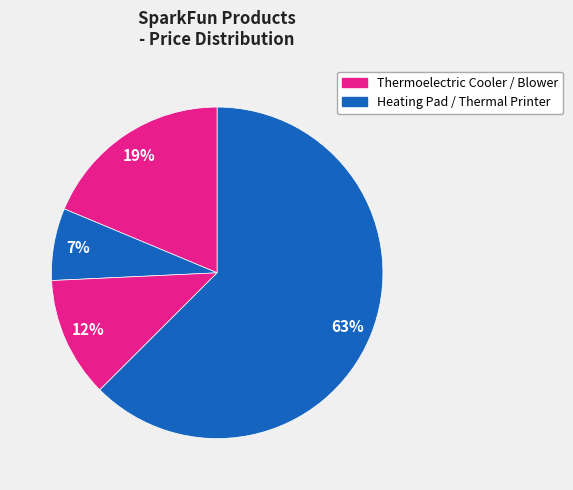

How many segments does this pie chart have?

4